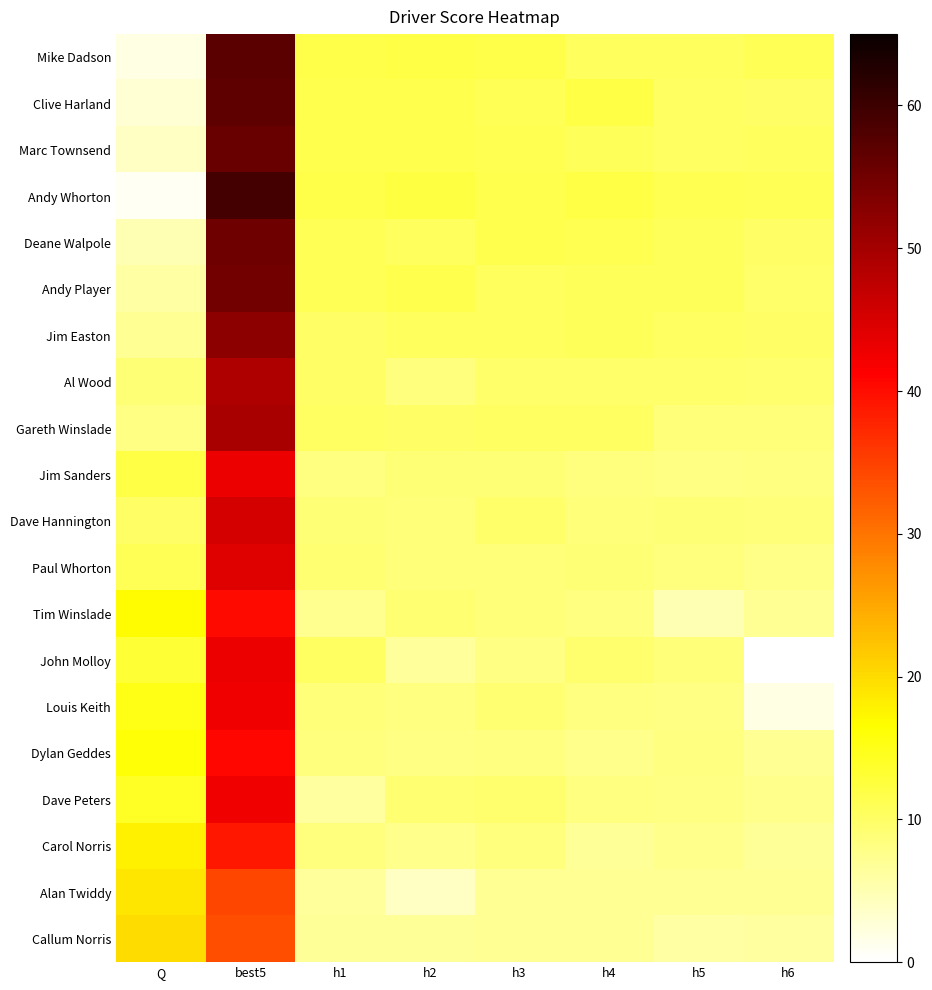

Which series has the largest total across all categories?

Andy Whorton